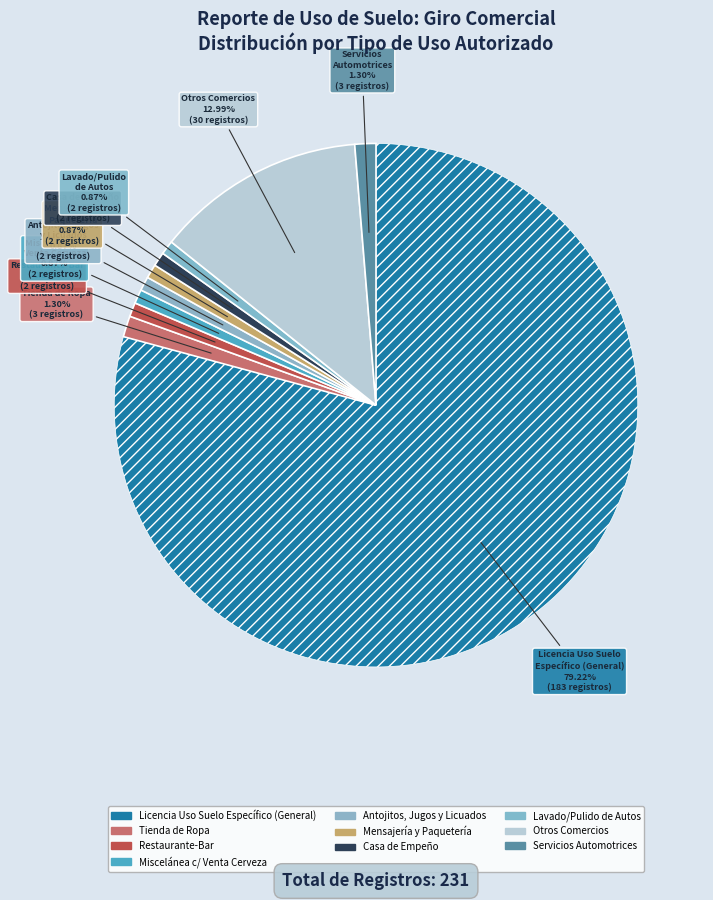

How many segments does this pie chart have?

10